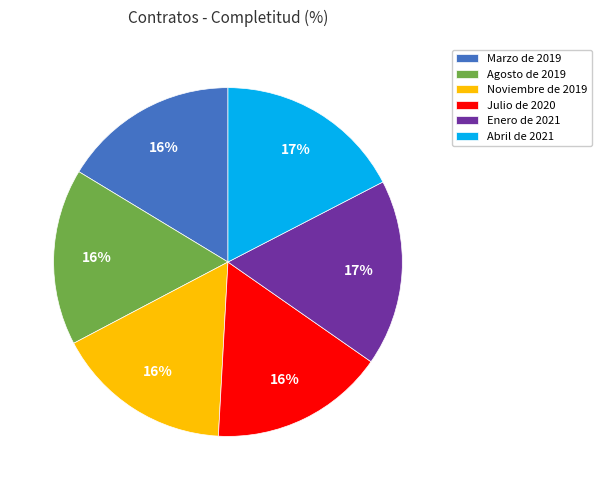

Do Enero de 2021 and Julio de 2020 together represent more than half of the pie?

No